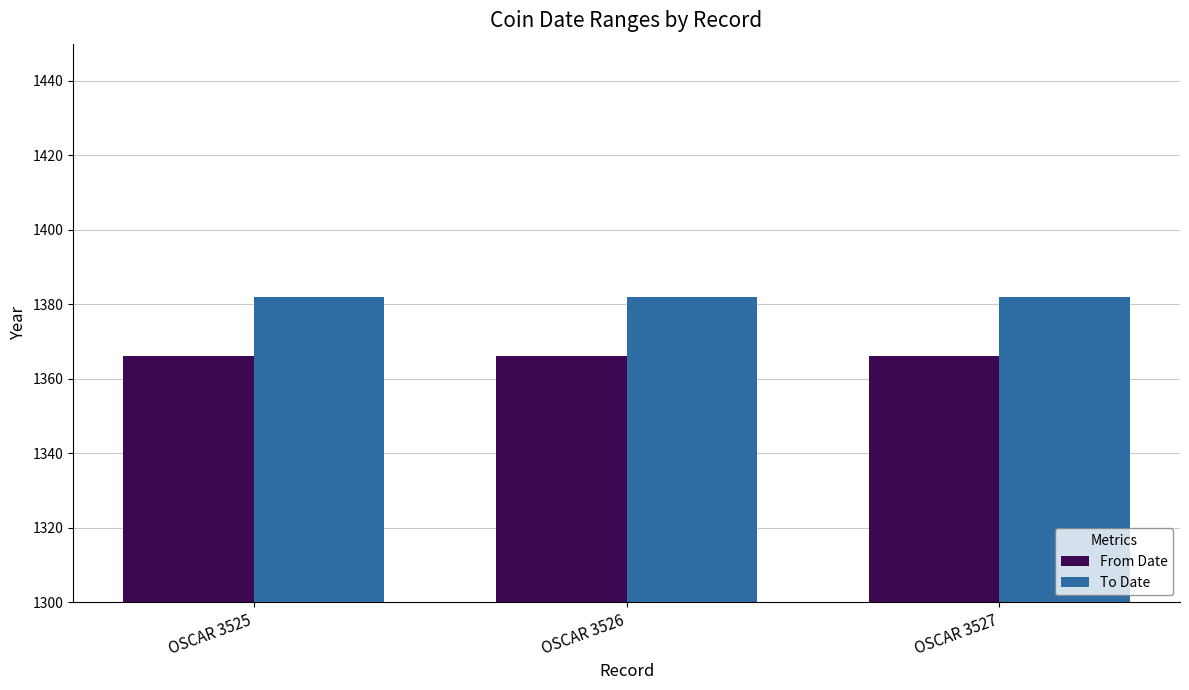

What is the difference between the highest and lowest values at OSCAR 3527?

16